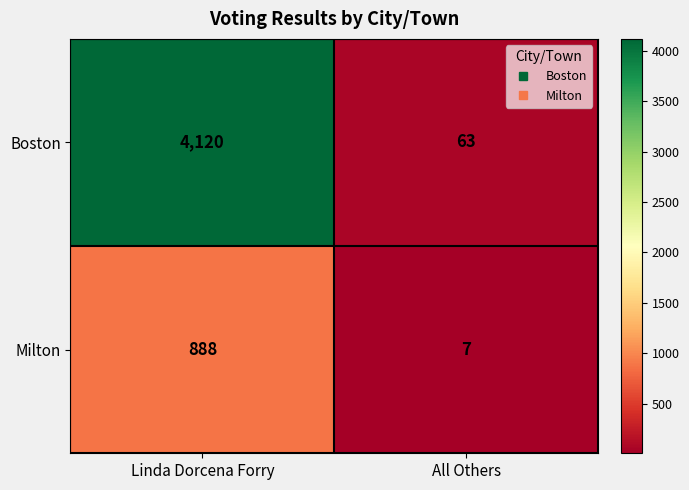

What is the total value across all series at All Others?

70